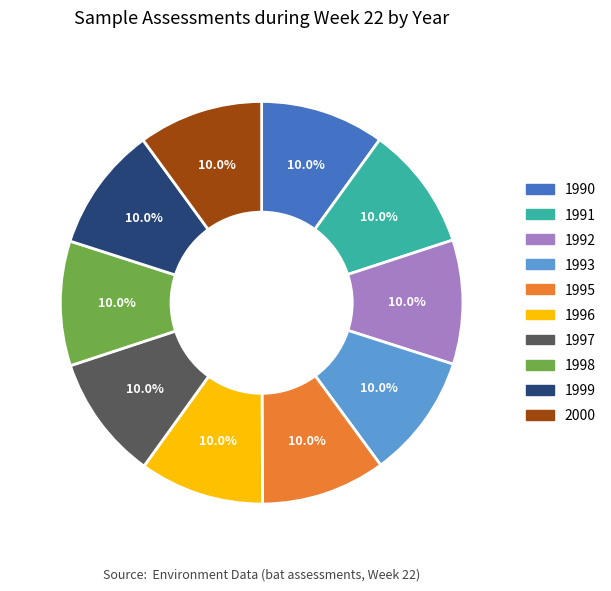

True or false: 1996 accounts for 1% of the total.

False